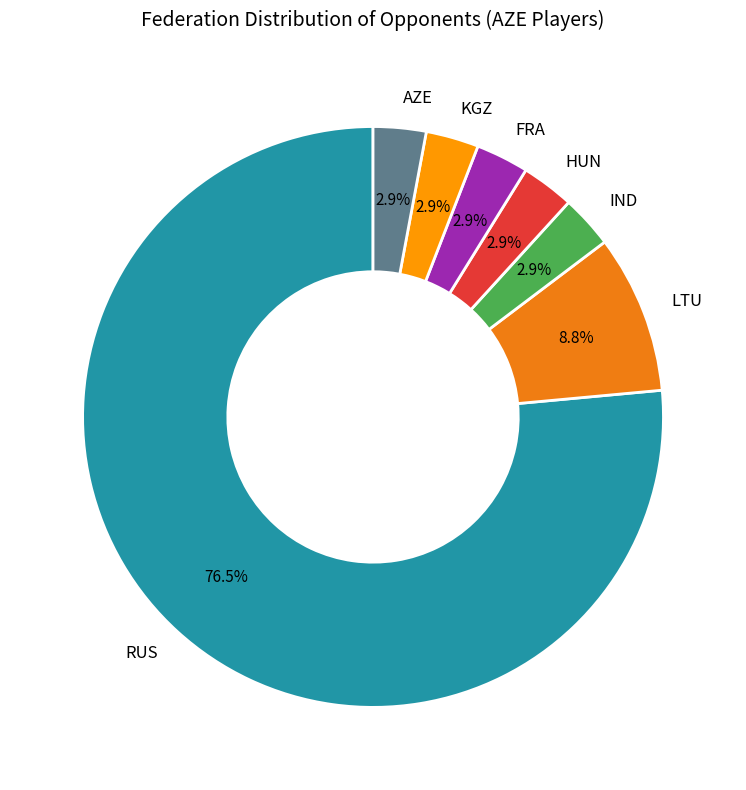

Which slice is the largest?

RUS